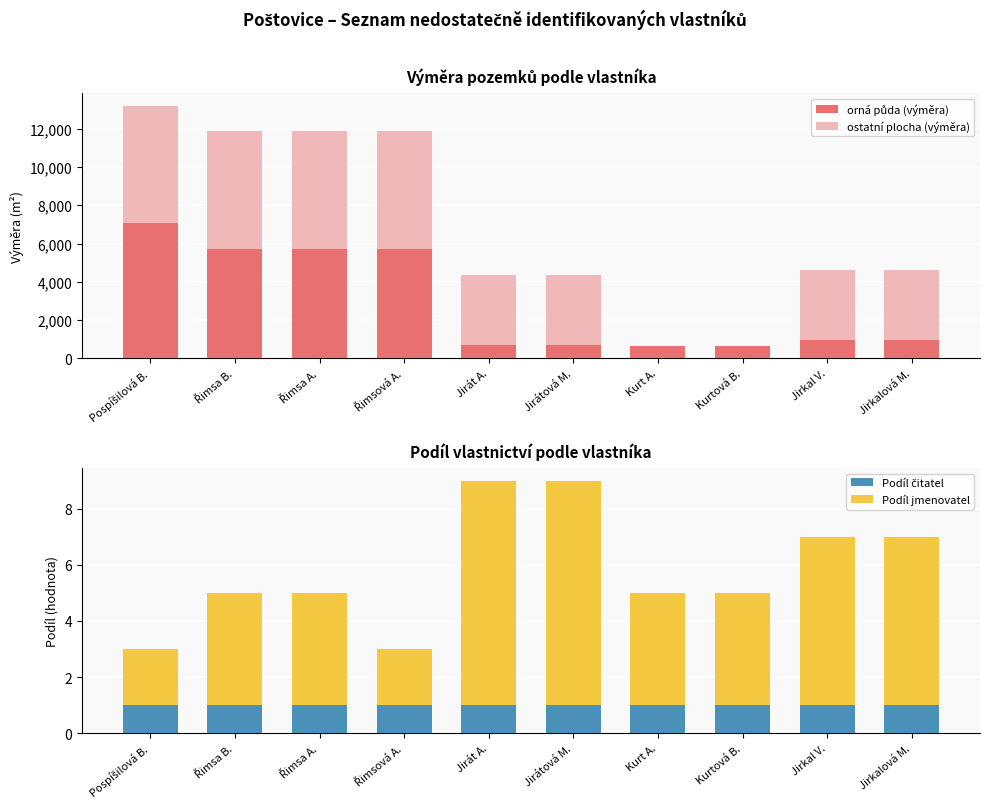

Is it true that ostatní plocha (výměra) equals 6148 at Řimsa A.?

True